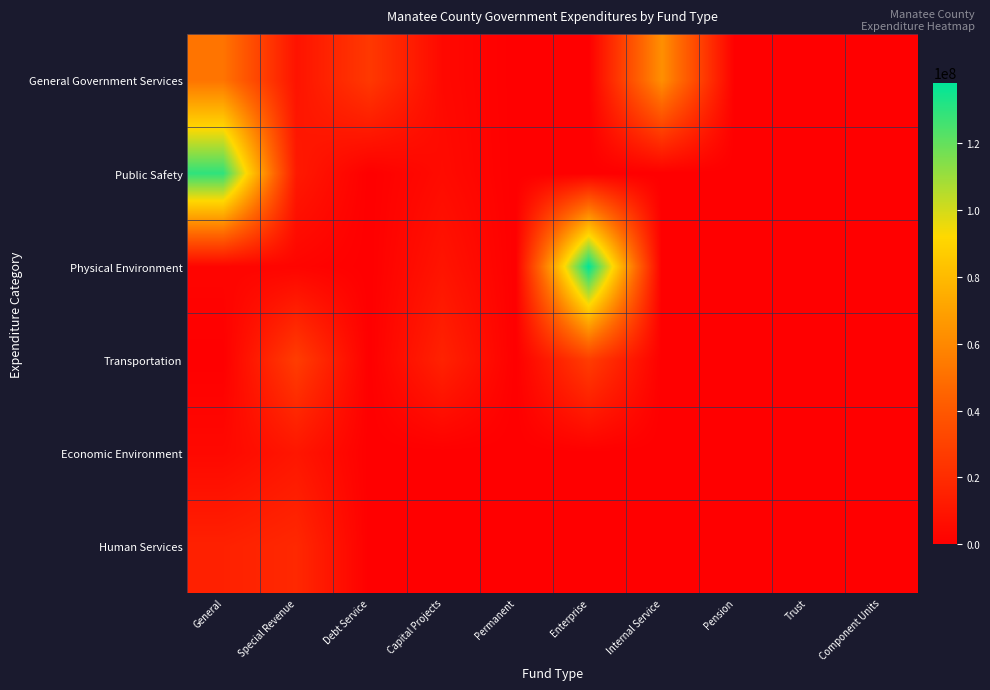

Reading right to left, extract all data points from this chart.

General Government Services: Component Units=0	Trust=0	Pension=0	Internal Service=62735000	Enterprise=0	Permanent=0	Capital Projects=4222000	Debt Service=25649000	Special Revenue=8854000	General=51868000
Public Safety: Component Units=0	Trust=0	Pension=0	Internal Service=0	Enterprise=0	Permanent=0	Capital Projects=5286000	Debt Service=0	Special Revenue=11591000	General=129531000
Physical Environment: Component Units=0	Trust=0	Pension=0	Internal Service=0	Enterprise=138163000	Permanent=0	Capital Projects=9276000	Debt Service=0	Special Revenue=2318000	General=2440000
Transportation: Component Units=0	Trust=0	Pension=0	Internal Service=0	Enterprise=27666000	Permanent=0	Capital Projects=15666000	Debt Service=0	Special Revenue=27638000	General=0
Economic Environment: Component Units=0	Trust=0	Pension=0	Internal Service=0	Enterprise=0	Permanent=0	Capital Projects=0	Debt Service=0	Special Revenue=10121000	General=4071000
Human Services: Component Units=0	Trust=0	Pension=0	Internal Service=0	Enterprise=0	Permanent=0	Capital Projects=0	Debt Service=0	Special Revenue=18213000	General=15065000